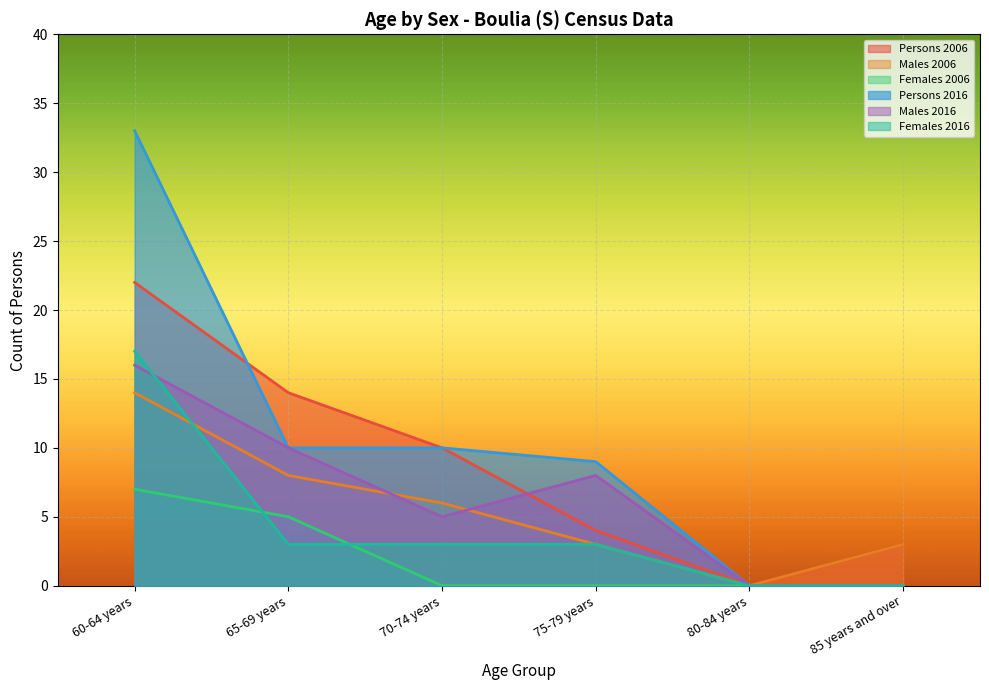

True or false: Persons 2016 has a value of 4 at 70-74 years.

False